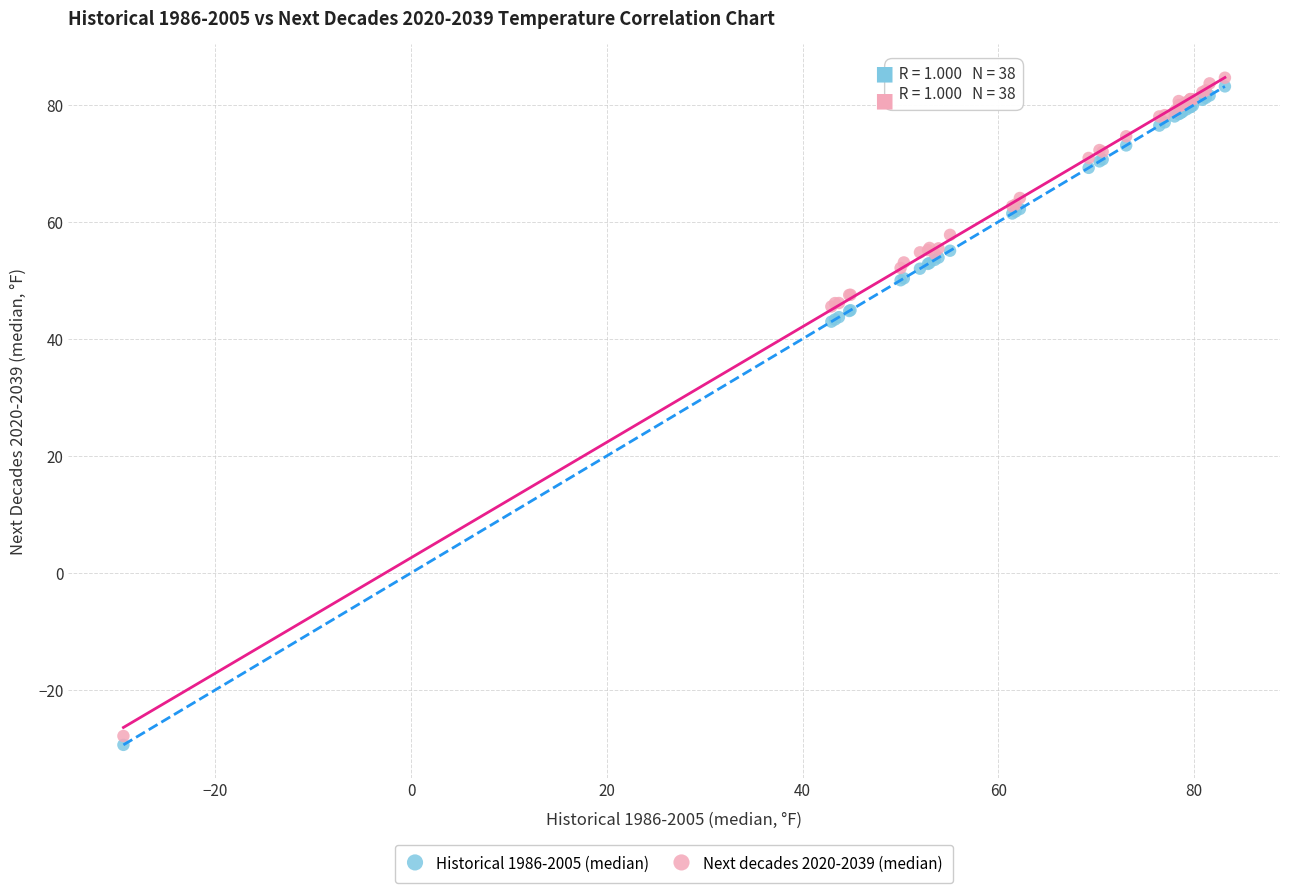

What are all the series names shown in the legend?

Historical 1986-2005 (median), Next decades 2020-2039 (median)